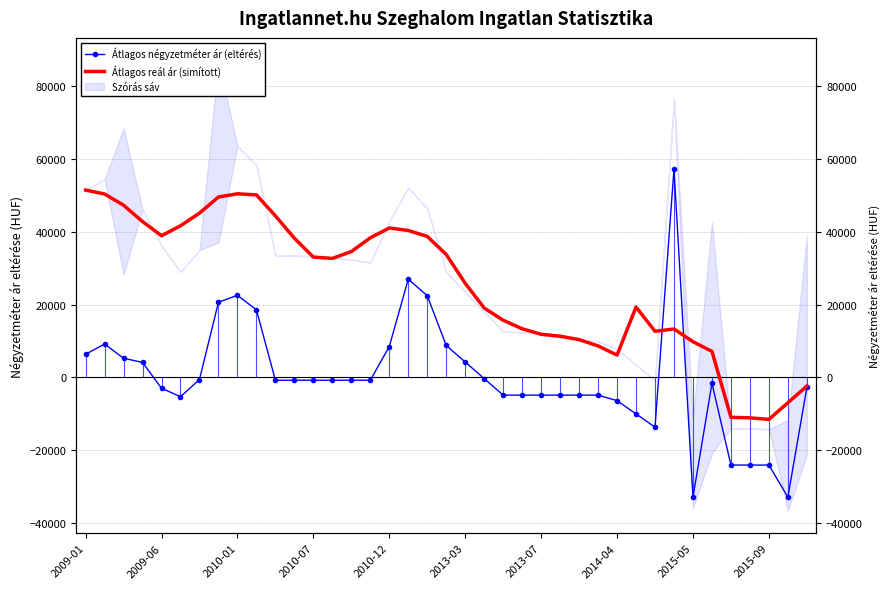

How many lines are shown in the chart?

2